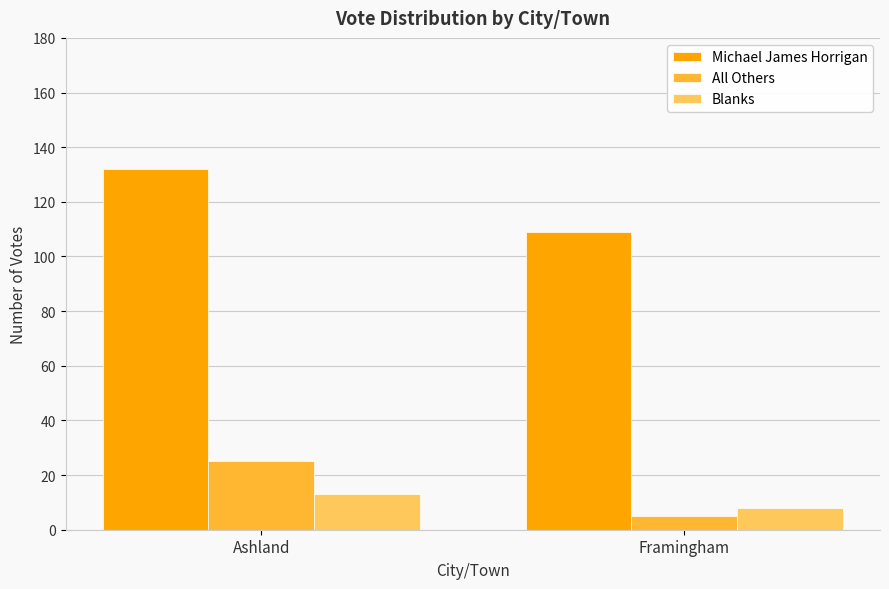

What is the total value across all series at Framingham?

122